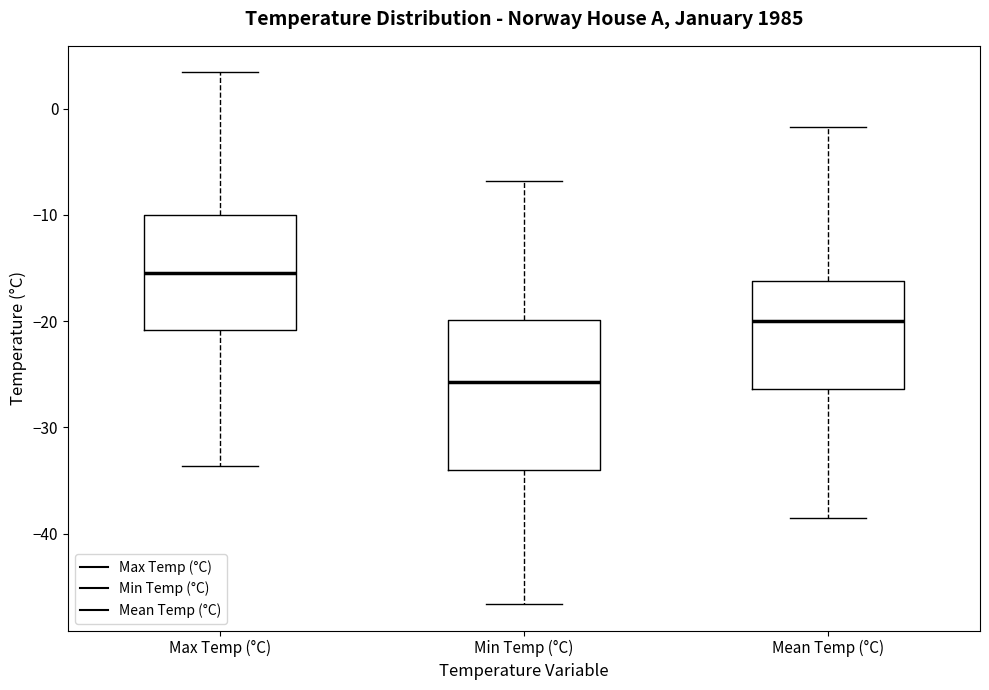

Reading left to right, read every box against the y-axis: the position of its median line, the range the box covers, and the ends of its whiskers. The values are not printed on the chart, so give them approximately, as read against the axis.

Max Temp (°C): median -15, box -21 to -10, whiskers -34 to 3
Min Temp (°C): median -26, box -34 to -20, whiskers -47 to -7
Mean Temp (°C): median -20, box -26 to -16, whiskers -38 to -2